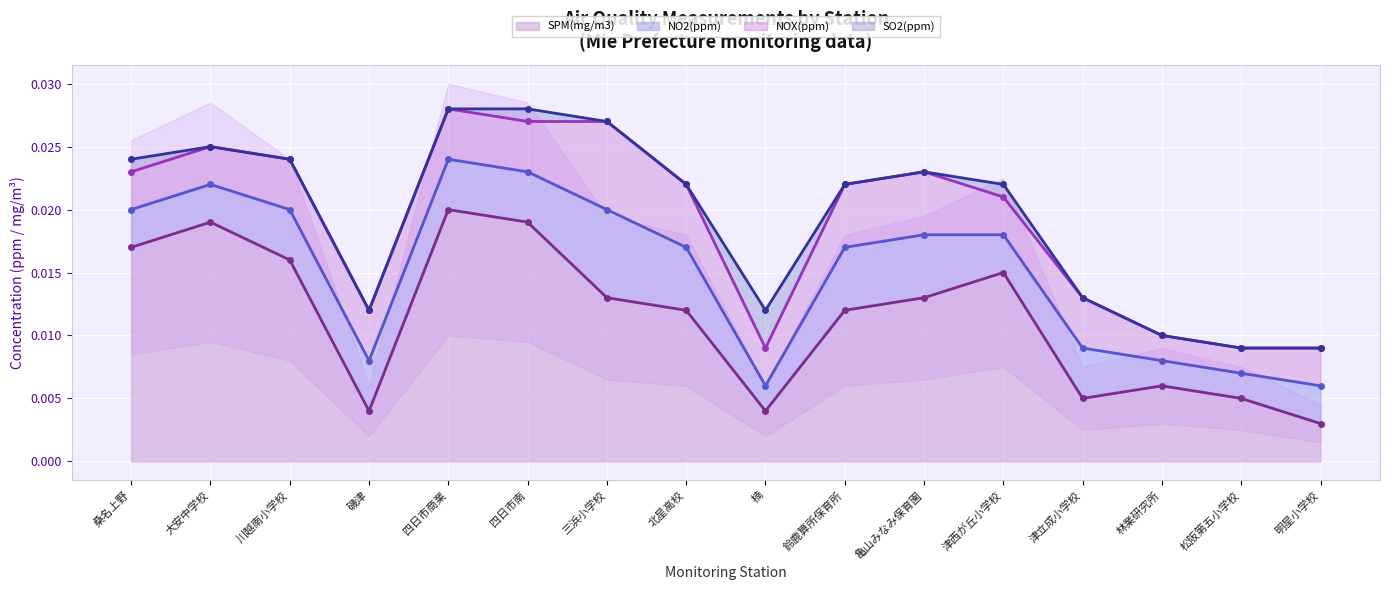

How many SO2(ppm) values are between 0 and 1?

16